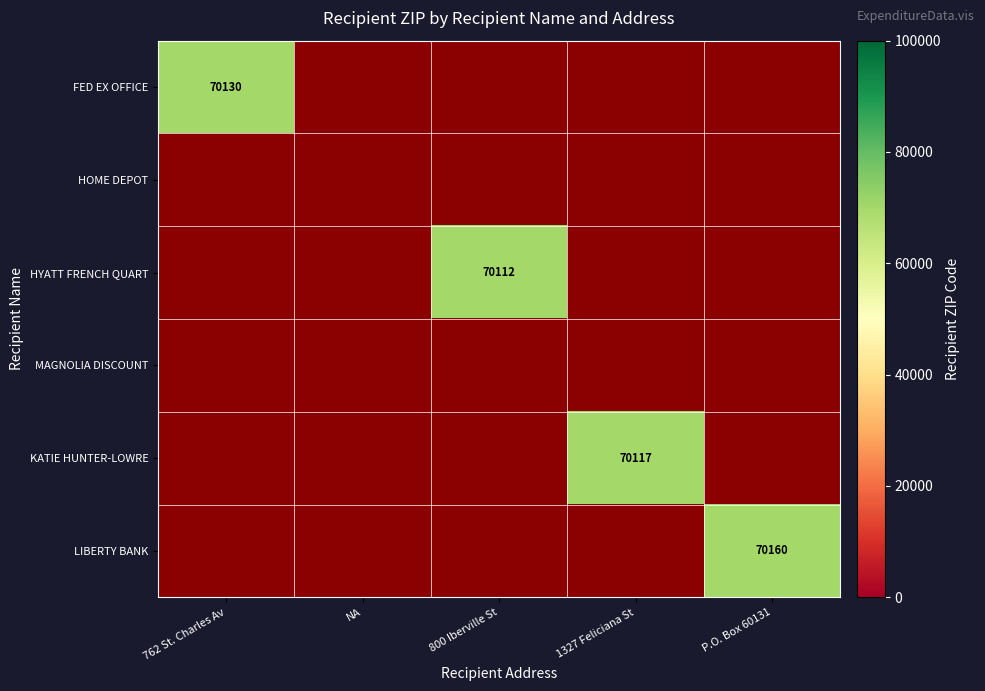

Which series changed the most between 762 St. Charles Av and NA?

FED EX OFFICE